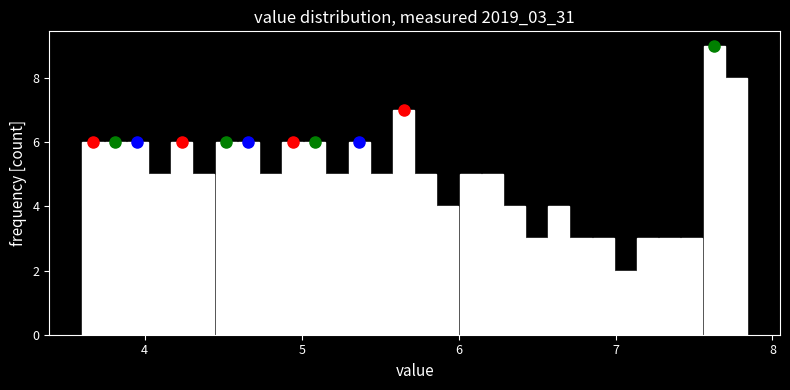

Read against the x-axis, roughly where is the centre of the tallest bar?

7.6